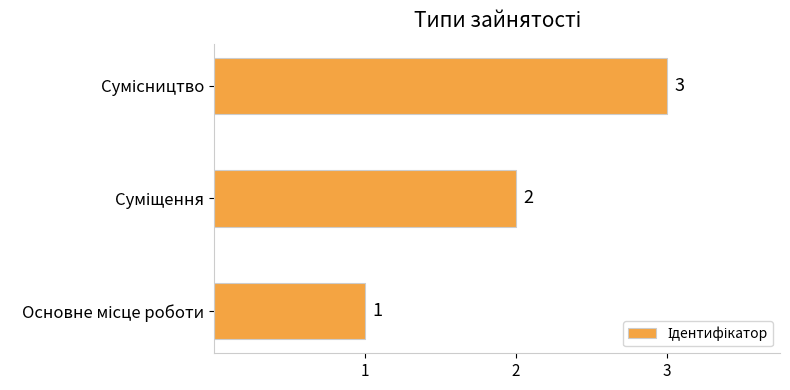

How many values are between 1 and 3?

3